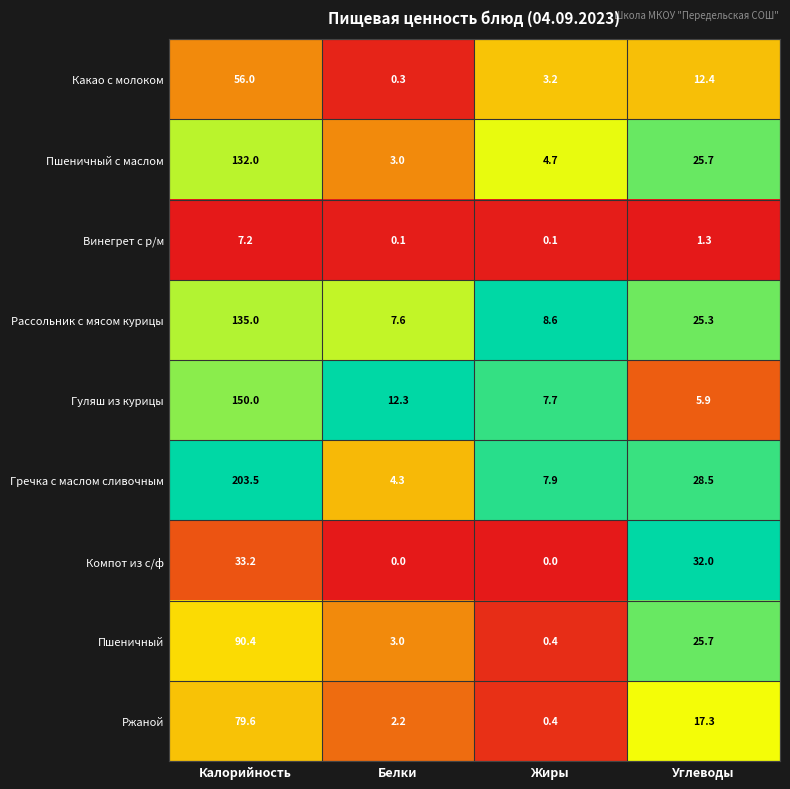

Where is Какао с молоком nearest to the value 28?

Углеводы